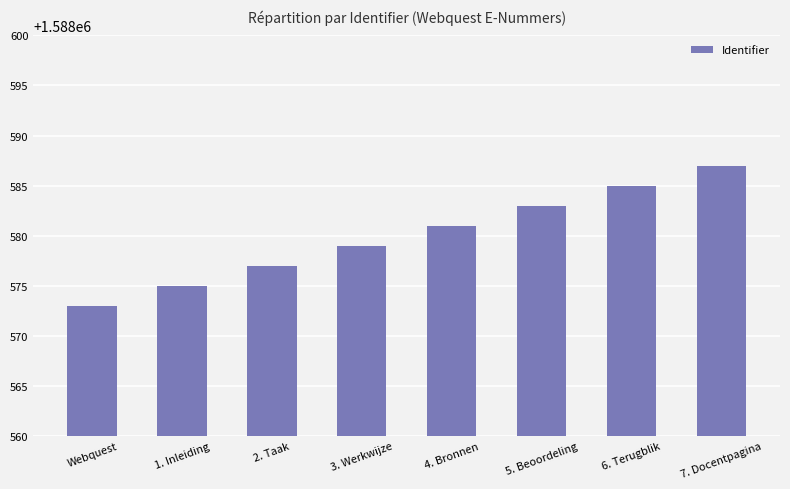

How many values are between 1588577 and 1588585?

5